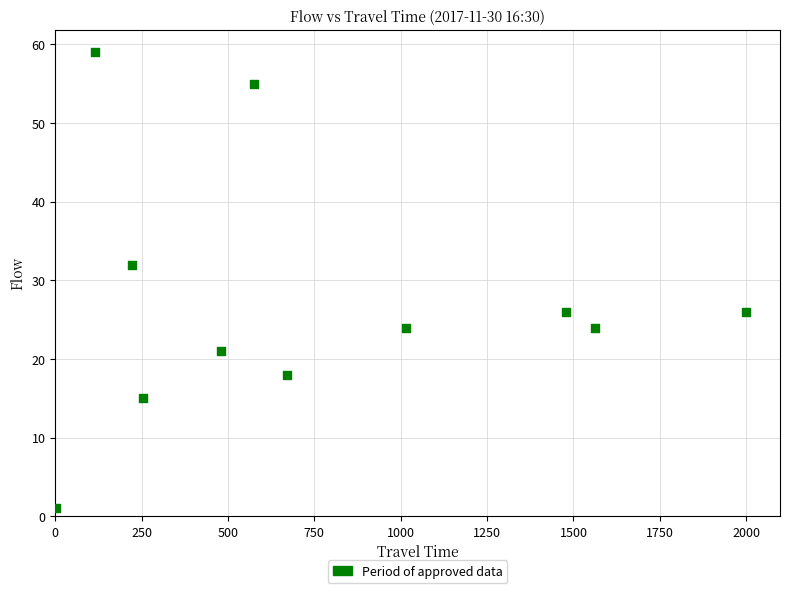

What Y value in the scatter plot is closest to 30?

32